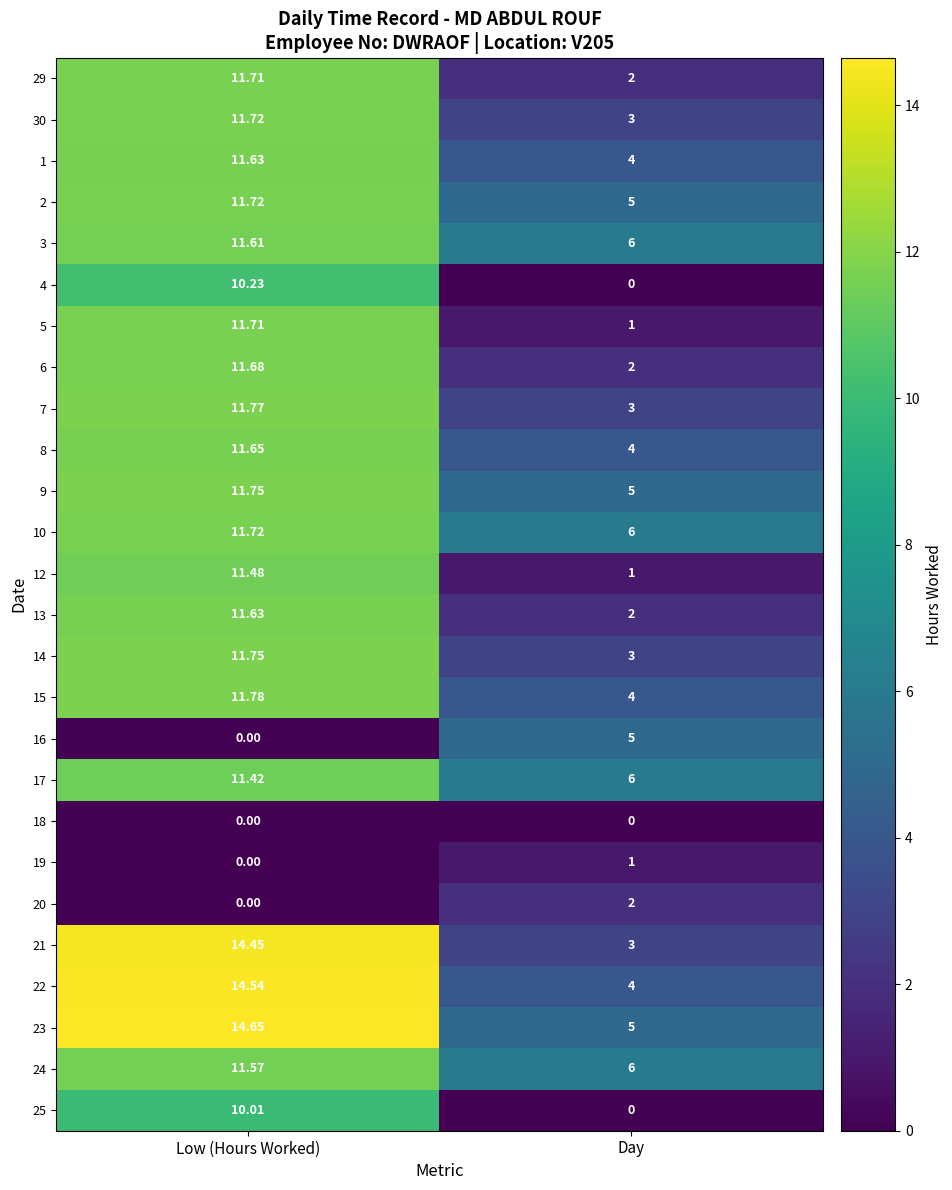

Which series changed the most between Low (Hours Worked) and Day?

21